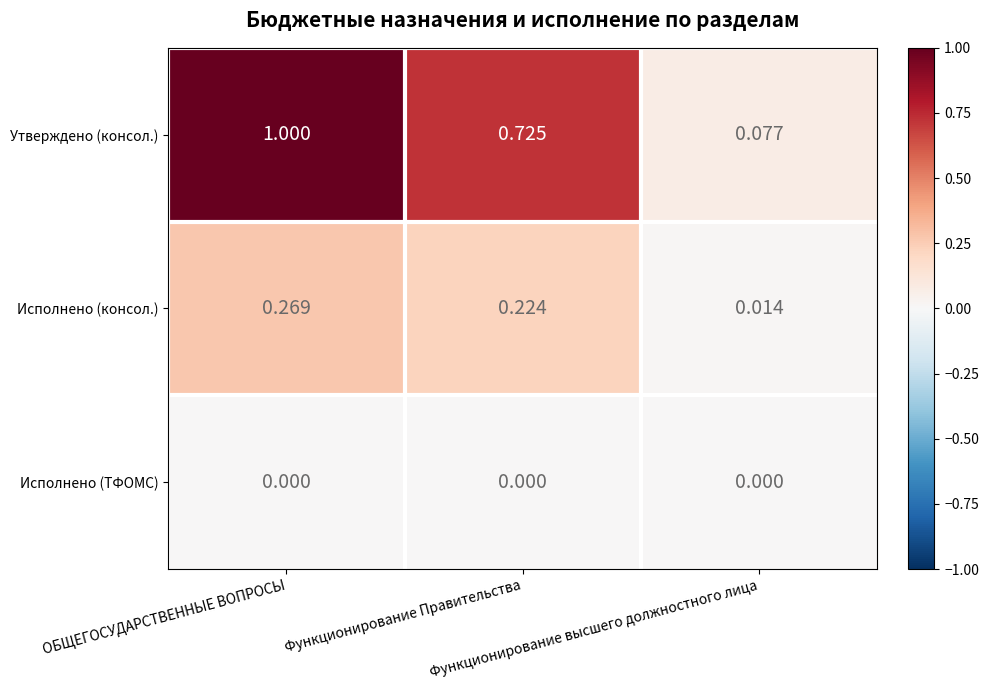

Which series changed the most between ОБЩЕГОСУДАРСТВЕННЫЕ ВОПРОСЫ and Функционирование высшего должностного лица?

Утверждено (консол.)